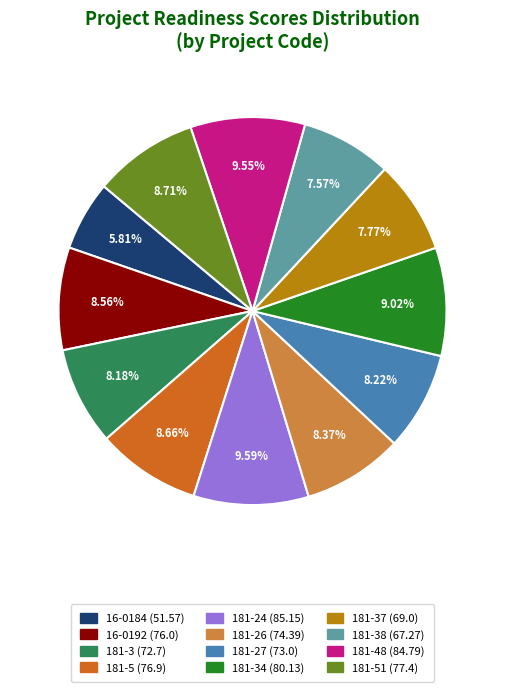

What is the ratio of the value at 181-37 (69.0) to the value at 181-5 (76.9)?

0.9